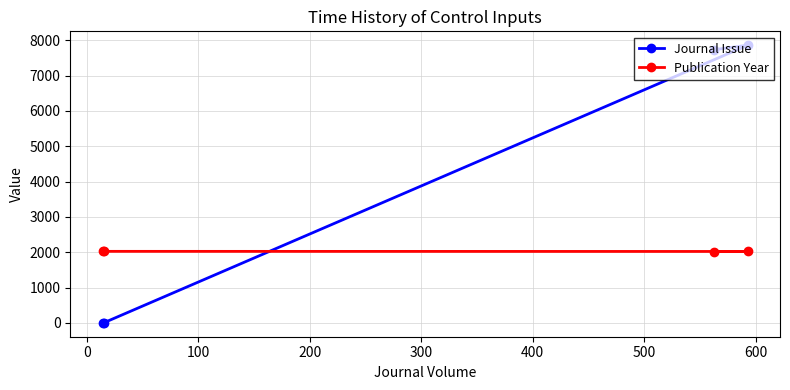

True or false: Journal Issue has more than 1 interior local peaks.

False